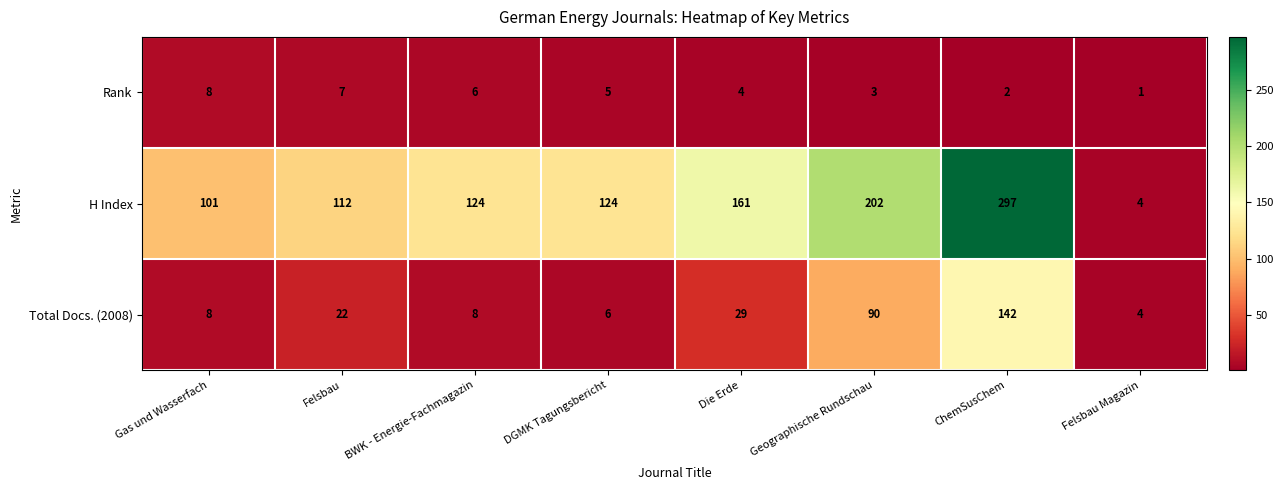

Between DGMK Tagungsbericht and Felsbau Magazin, which series saw the biggest shift?

H Index